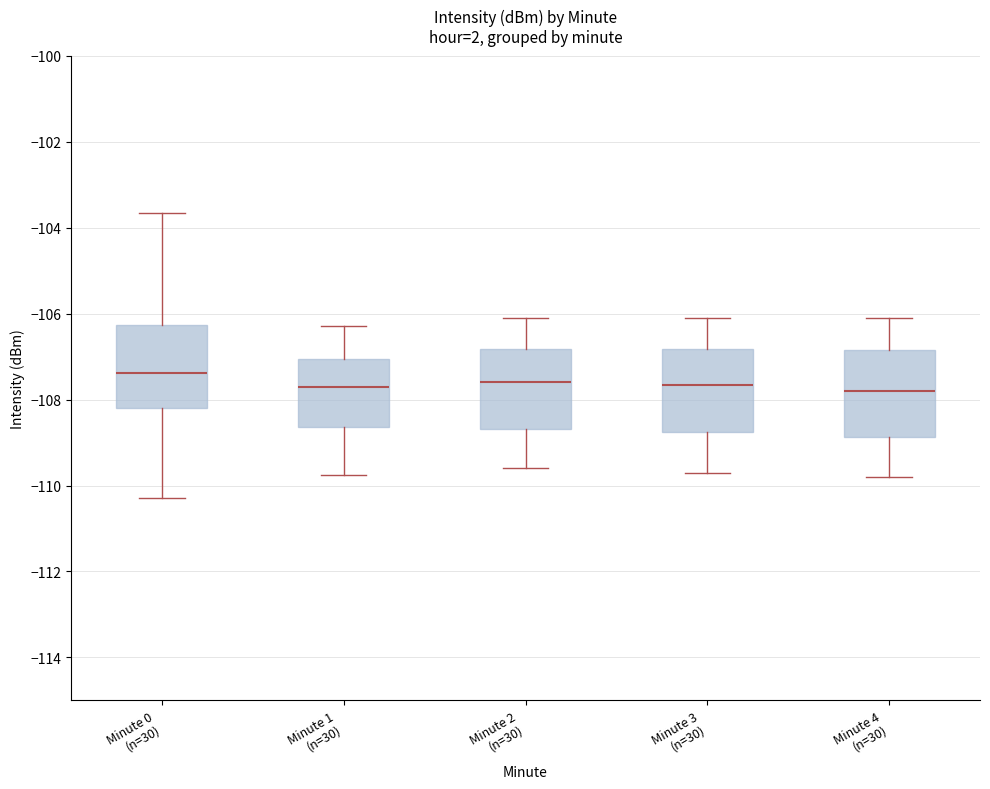

Reading left to right, read every box against the y-axis: the position of its median line, the range the box covers, and the ends of its whiskers. The values are not printed on the chart, so give them approximately, as read against the axis.

Minute 0 (n=30): median -107.4, box -108.2 to -106.2, whiskers -110.2 to -103.6
Minute 1 (n=30): median -107.6, box -108.6 to -107.0, whiskers -109.8 to -106.2
Minute 2 (n=30): median -107.6, box -108.6 to -106.8, whiskers -109.6 to -106.0
Minute 3 (n=30): median -107.6, box -108.8 to -106.8, whiskers -109.6 to -106.0
Minute 4 (n=30): median -107.8, box -108.8 to -106.8, whiskers -109.8 to -106.0